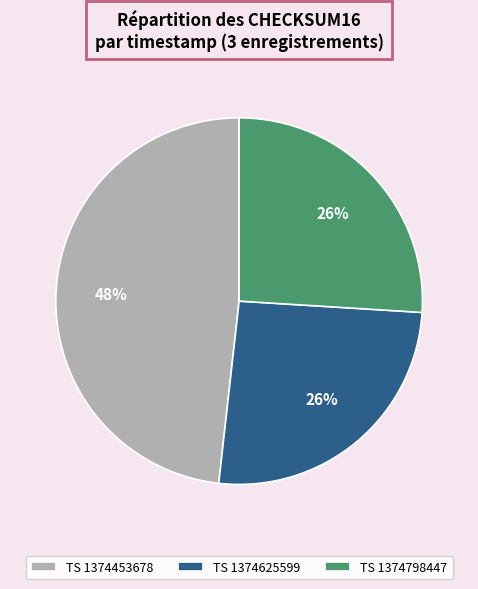

Is it true that TS 1374798447 is 26% of the pie?

True